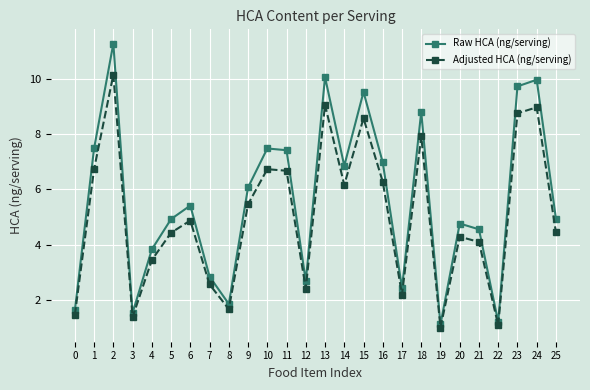

The Raw HCA (ng/serving) series shows 2.4 at 17. True or false?

True